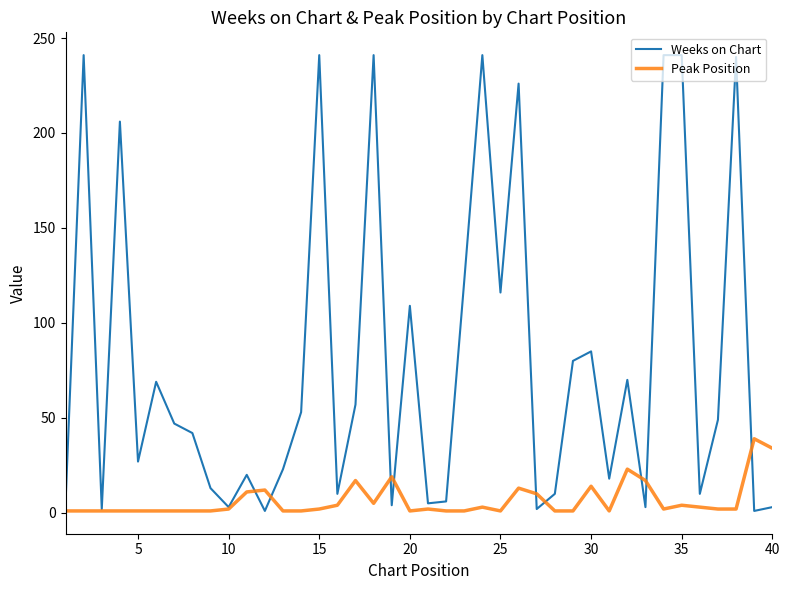

List the series in order of their overall mean, lowest first.

Peak Position, Weeks on Chart